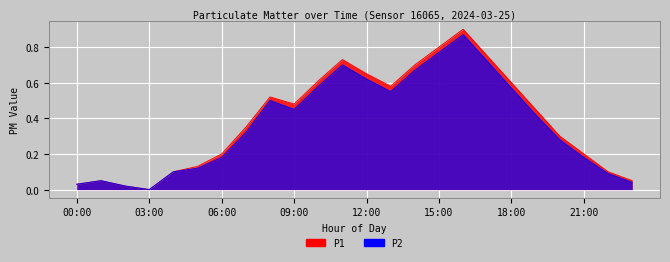

At which label is P2 closest to 0?

03:00